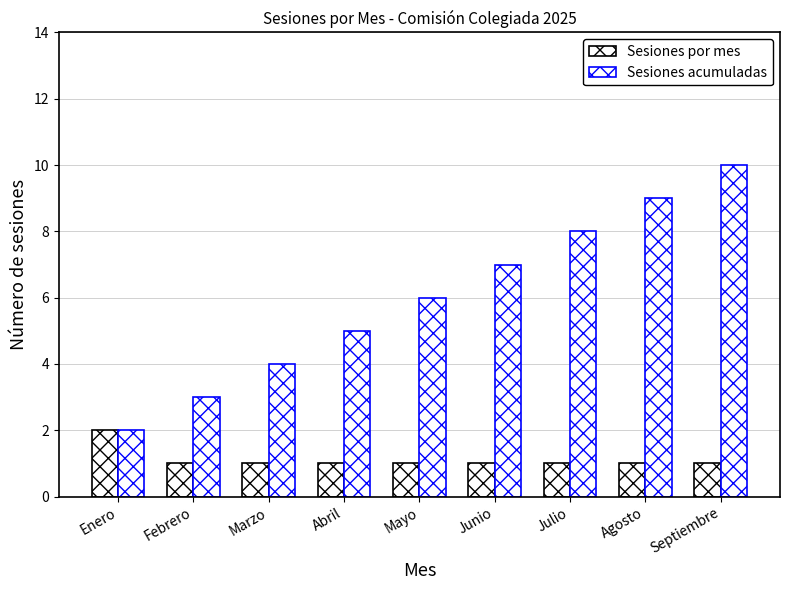

How many distinct data groups are displayed?

2